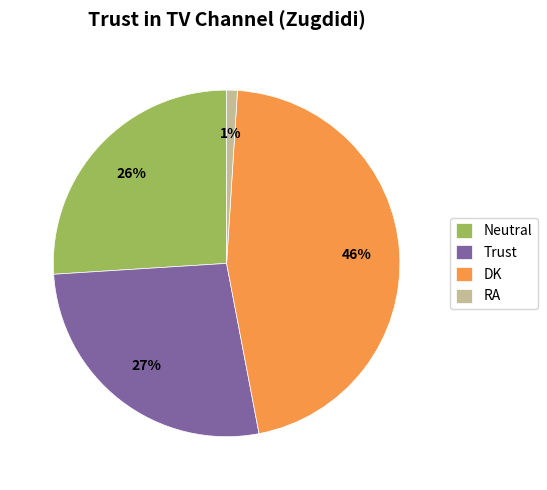

Do Trust and RA together represent more than half of the pie?

No